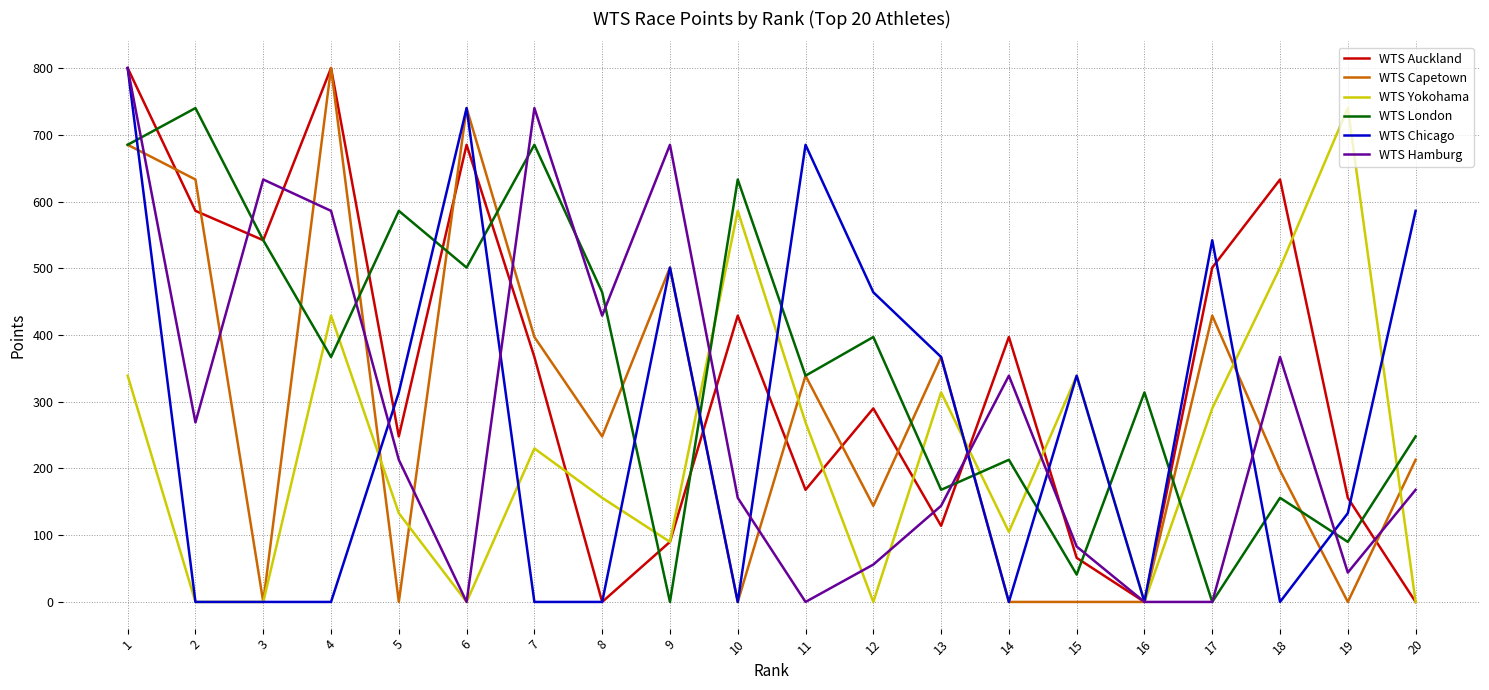

Is it true that WTS Auckland equals 345 at 6?

False